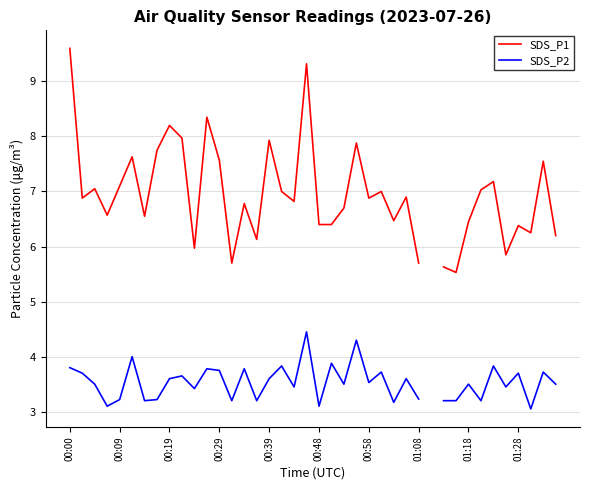

At how many categories does at least one series exceed 7?

15